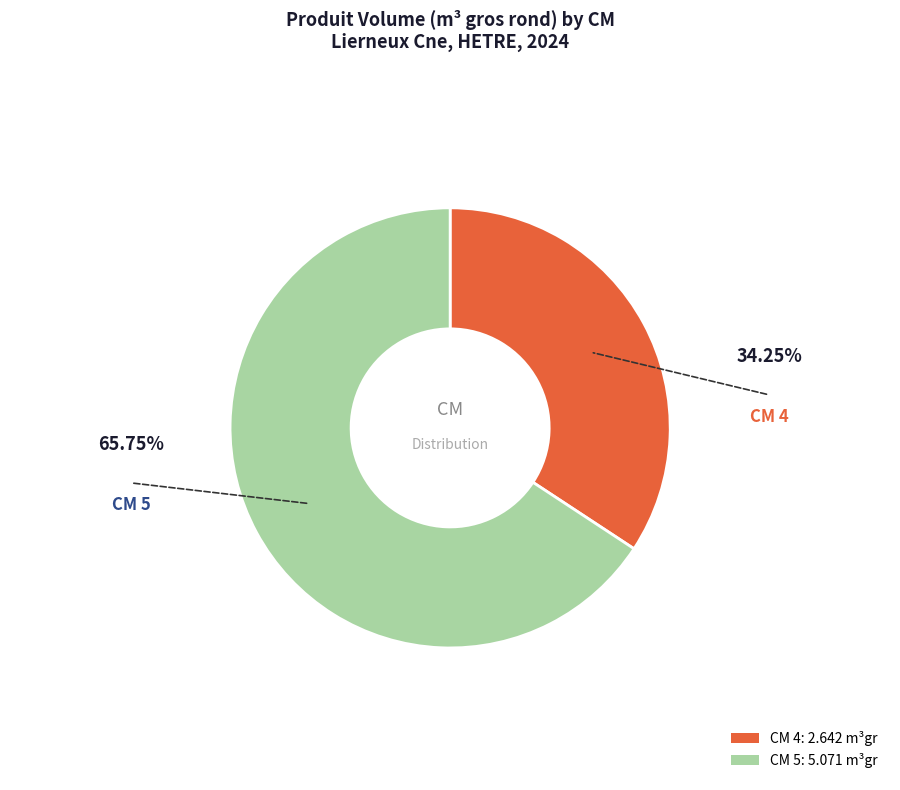

Is there a majority slice in this chart?

Yes